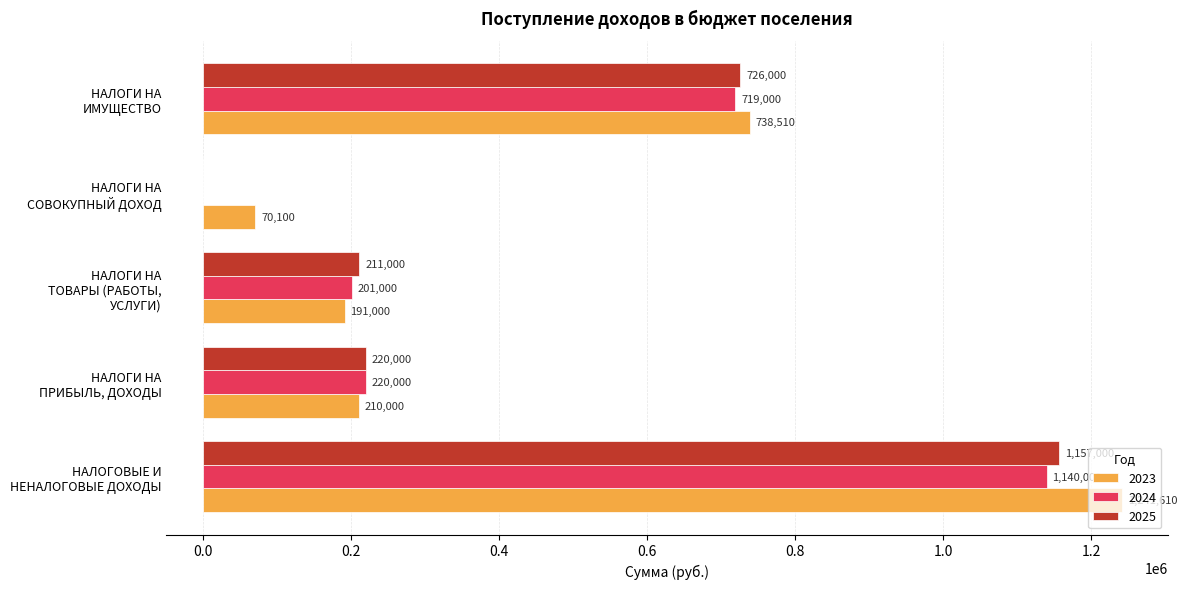

What is the maximum value for 2023?

1241610.0